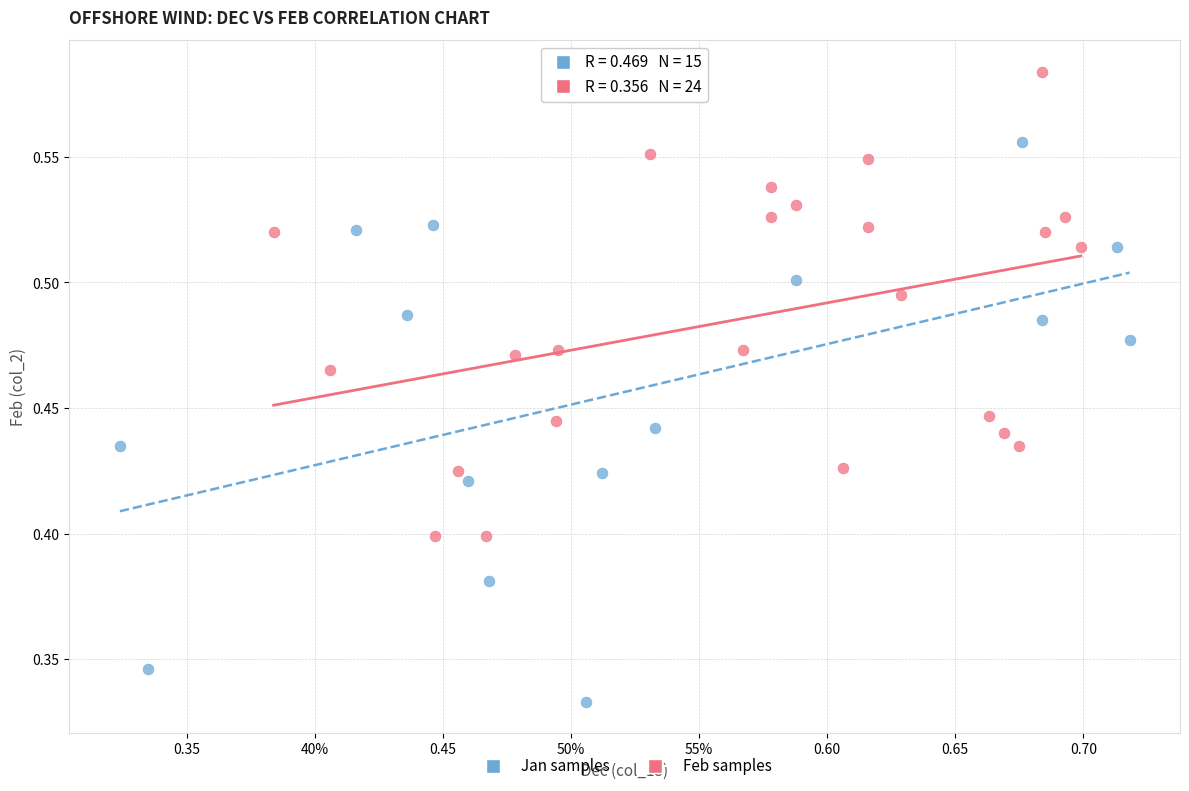

Which series reaches the maximum Y coordinate?

Feb samples